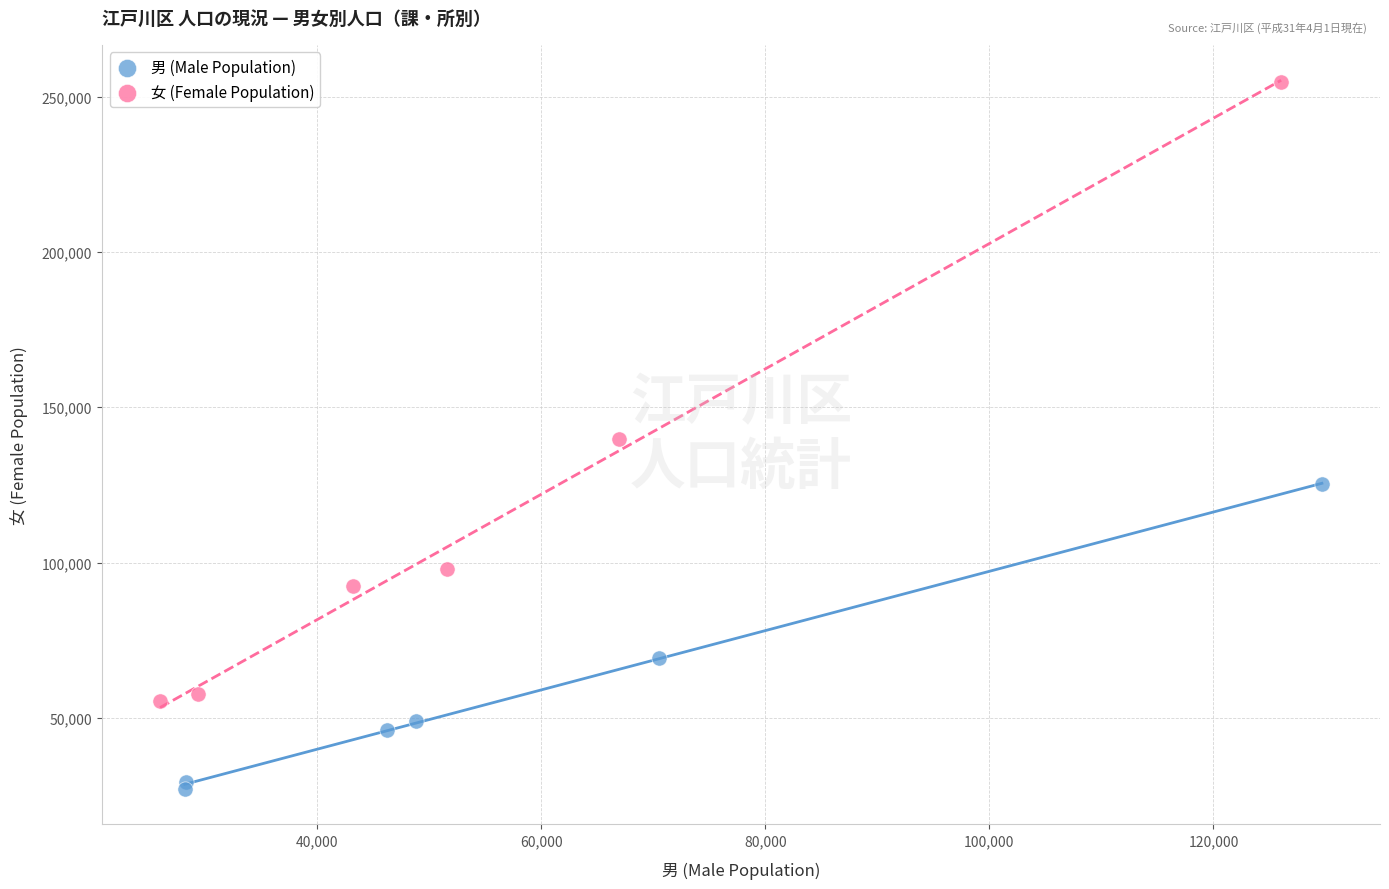

Which series has the largest Y range (max minus min)?

女 (Female Population)